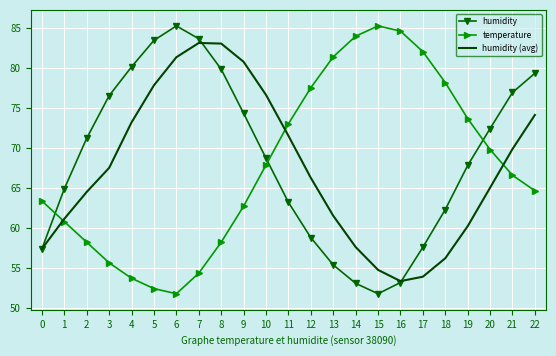

True or false: humidity has a value of 85.2 at 6.

True